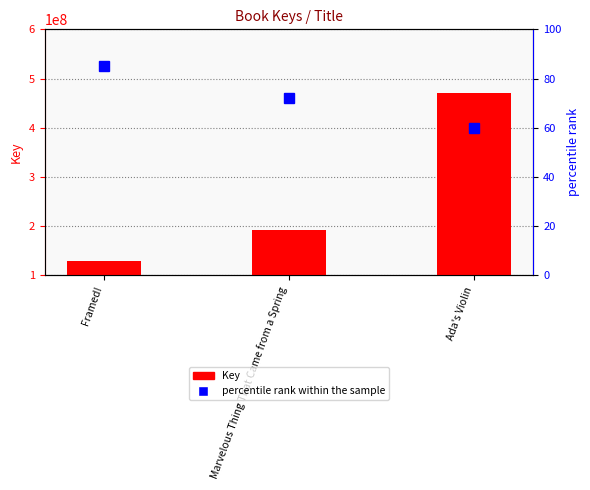

Is the value of Key at Marvelous Thing That Came from a Spring greater than the value of percentile rank within the sample at Framed!?

Yes